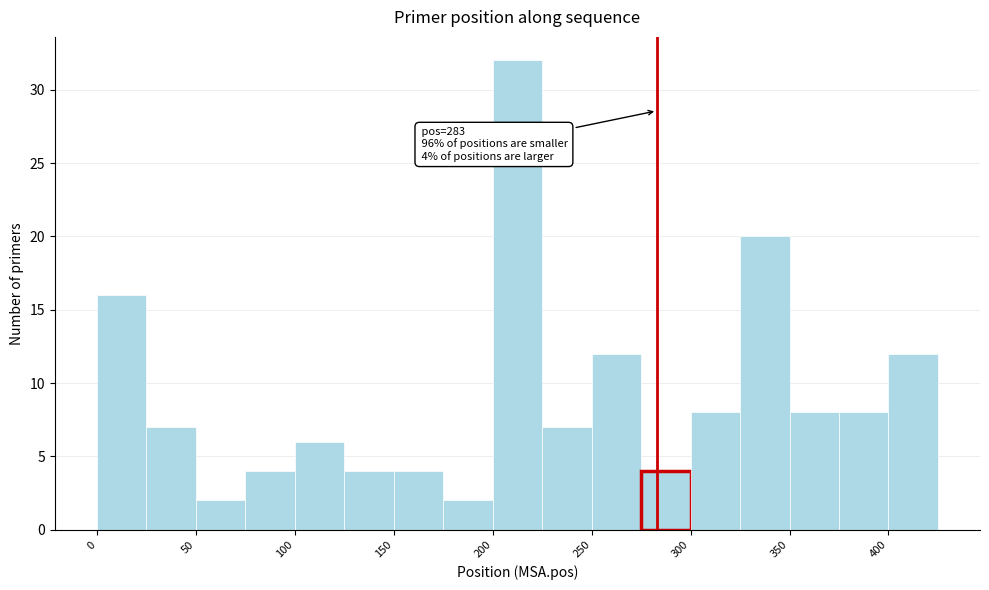

Which range on the x-axis has the tallest bar?

200 to 225